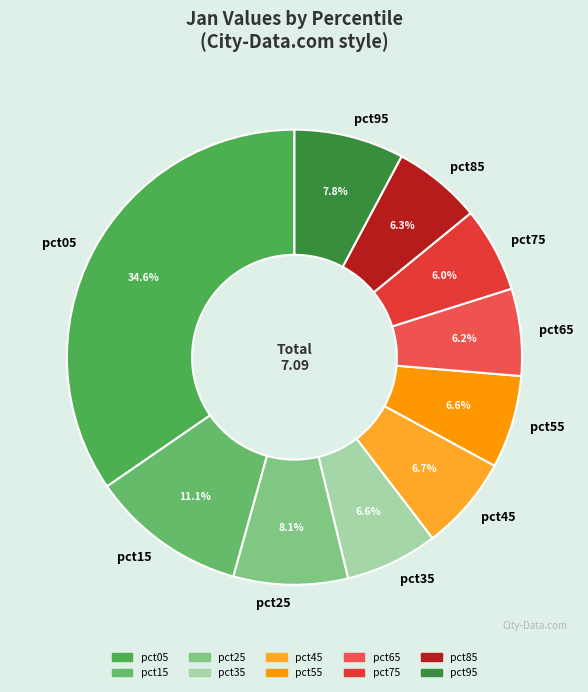

What percentage is the pct95 slice, to the nearest percent?

8%